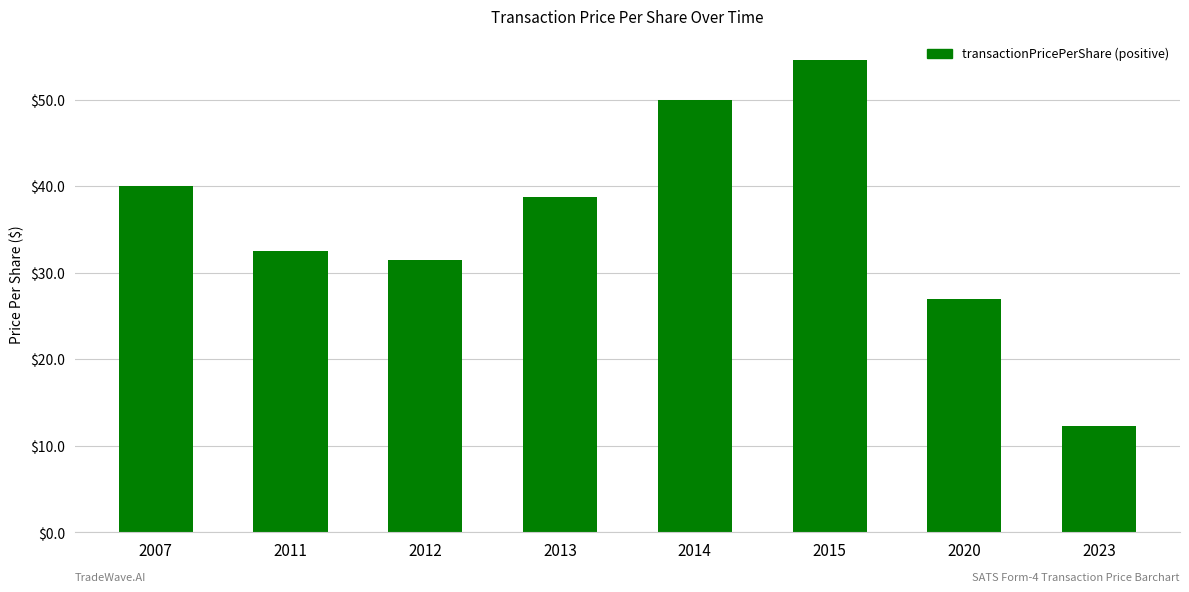

Are the bars grouped side by side (vs. stacked)?

No